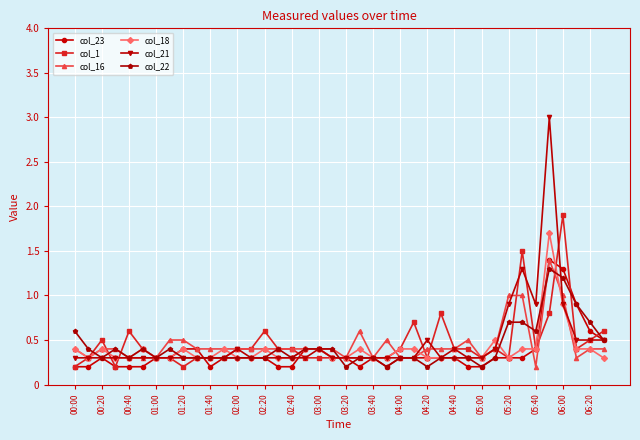

True or false: col_23 has more than 1 interior local peaks.

True